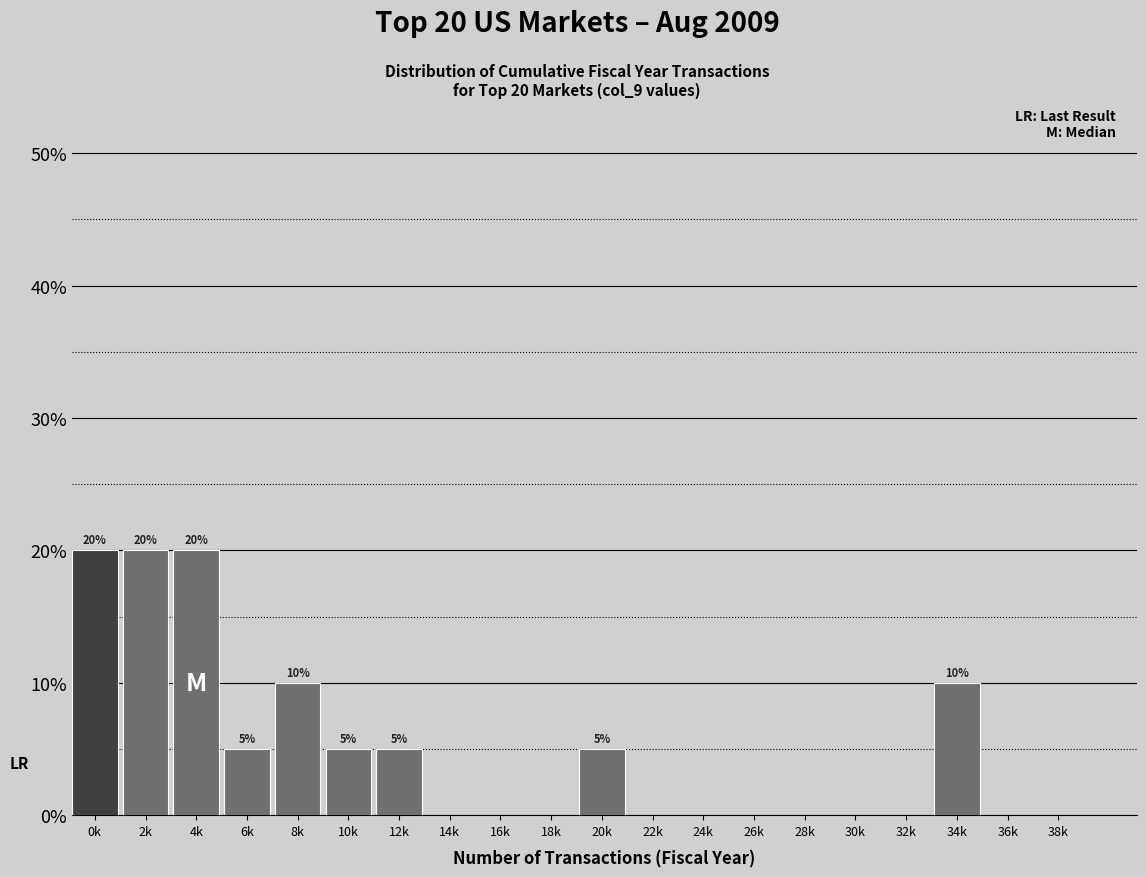

Reading left to right, extract all data points from this chart.

0k=20	2k=20	4k=20	6k=5	8k=10	10k=5	12k=5	14k=0	16k=0	18k=0	20k=5	22k=0	24k=0	26k=0	28k=0	30k=0	32k=0	34k=10	36k=0	38k=0